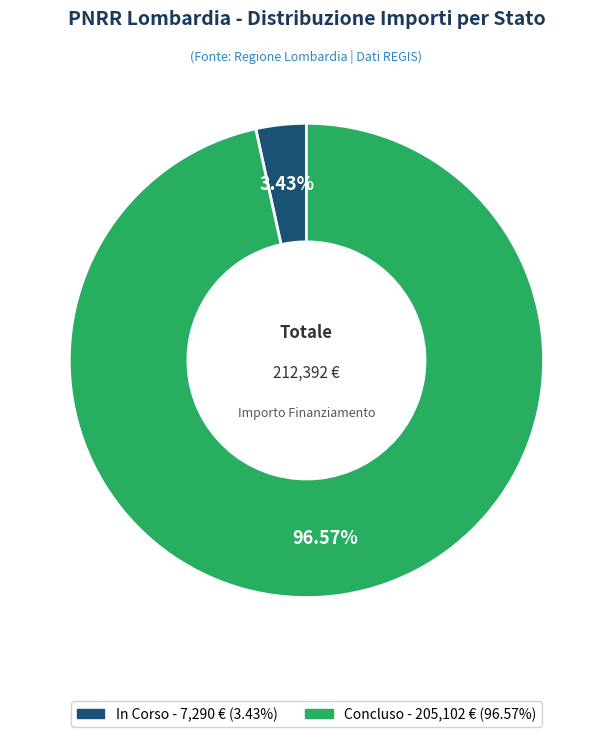

What percentage is the Concluso slice, to the nearest percent?

97%